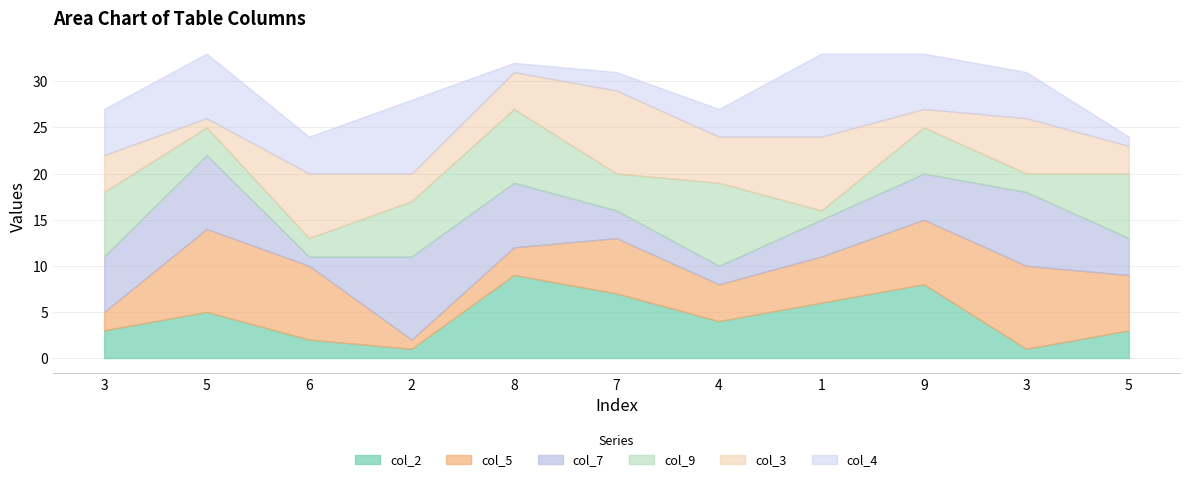

Where does the col_5 series first go above 6?

5